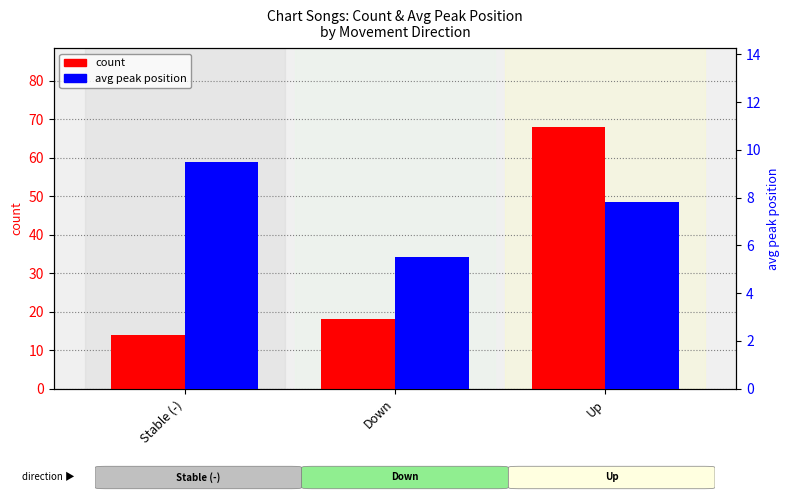

At which label does count first exceed 18?

Up